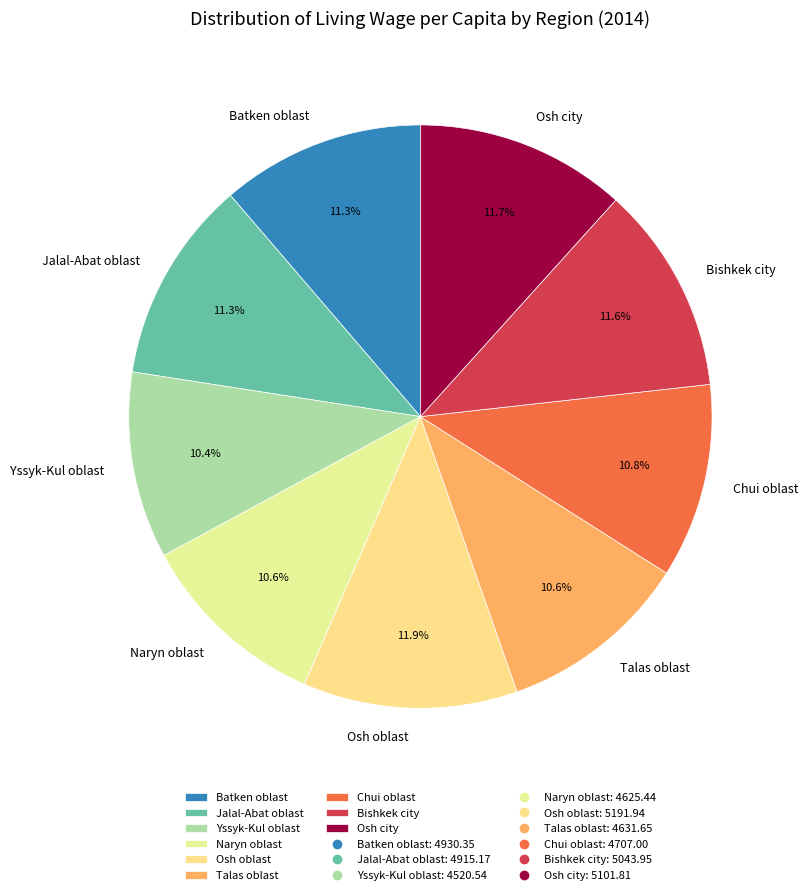

Is it true that Batken oblast is 11% of the pie?

True